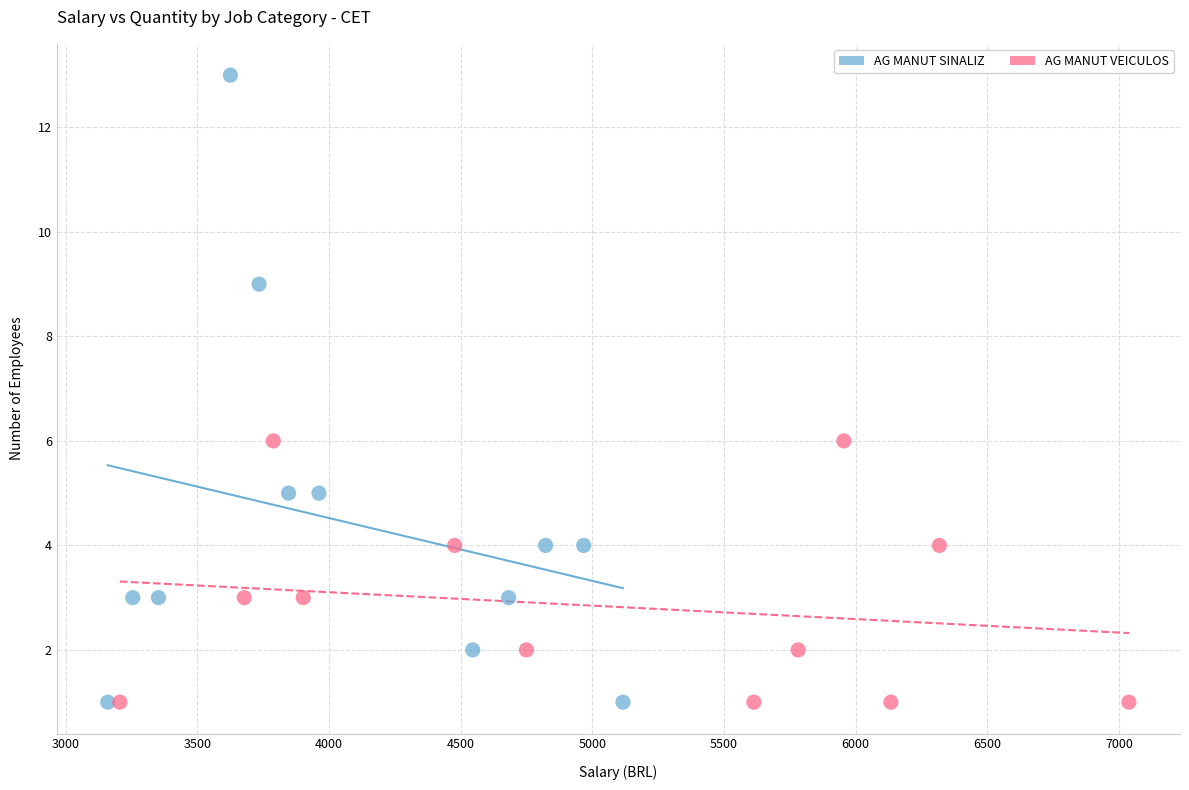

Which series contains the highest Y value?

AG MANUT SINALIZ